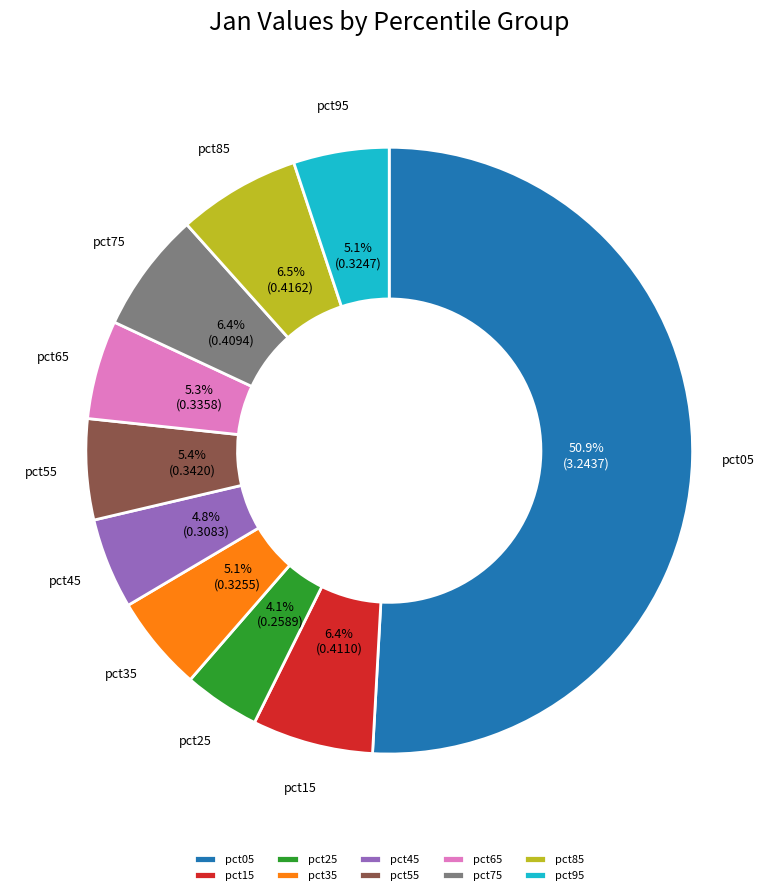

How many segments does this pie chart have?

10